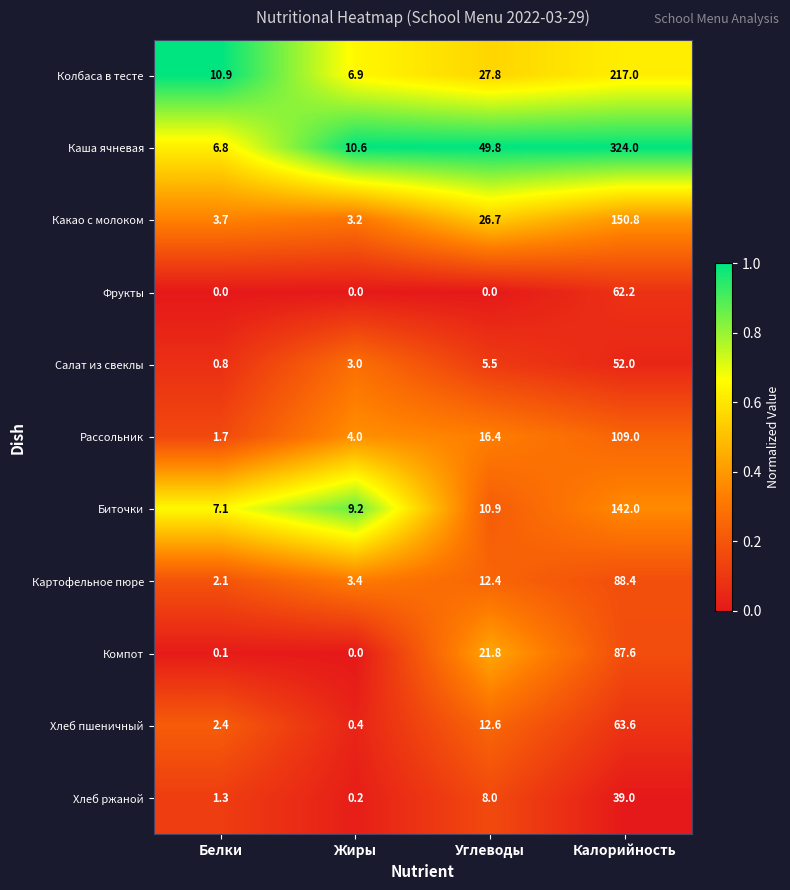

What is the average value of the Каша ячневая series?

97.8